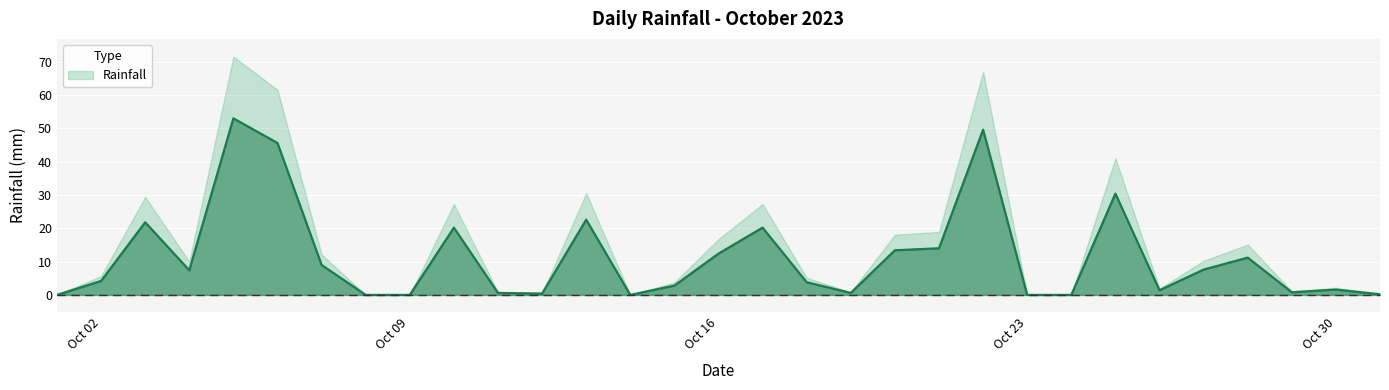

List the labels in order of value, largest first.

2023-10-05, 2023-10-22, 2023-10-06, 2023-10-25, 2023-10-13, 2023-10-03, 2023-10-10, 2023-10-17, 2023-10-21, 2023-10-20, 2023-10-16, 2023-10-28, 2023-10-07, 2023-10-27, 2023-10-04, 2023-10-02, 2023-10-18, 2023-10-15, 2023-10-30, 2023-10-26, 2023-10-29, 2023-10-11, 2023-10-19, 2023-10-12, 2023-10-31, 2023-10-01, 2023-10-08, 2023-10-09, 2023-10-14, 2023-10-23, 2023-10-24